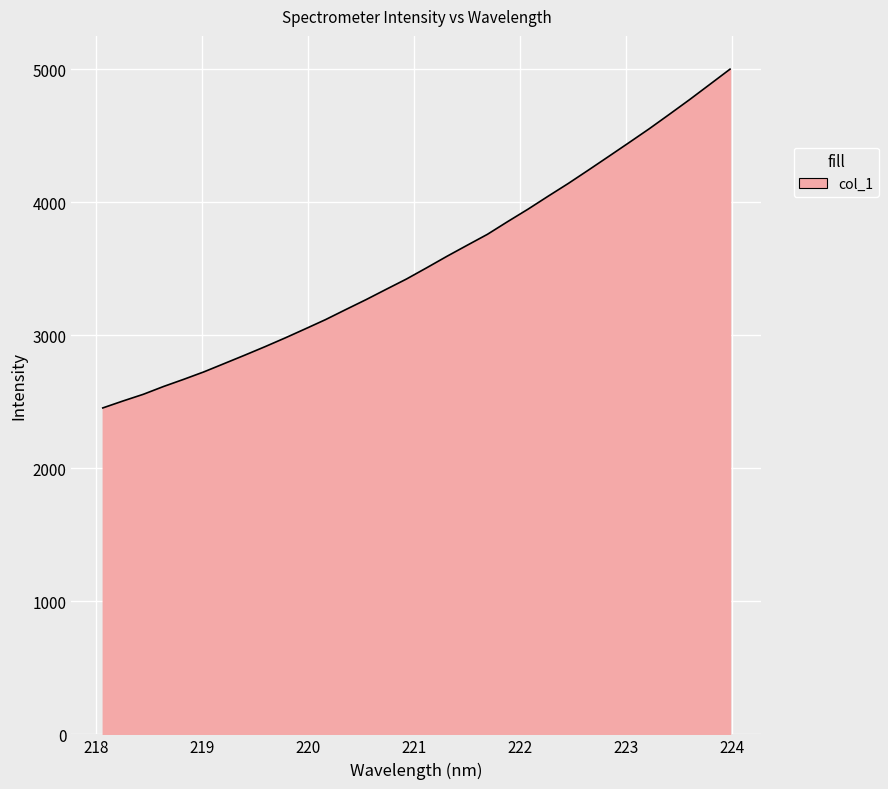

What is the maximum value shown in the chart?

5001.3